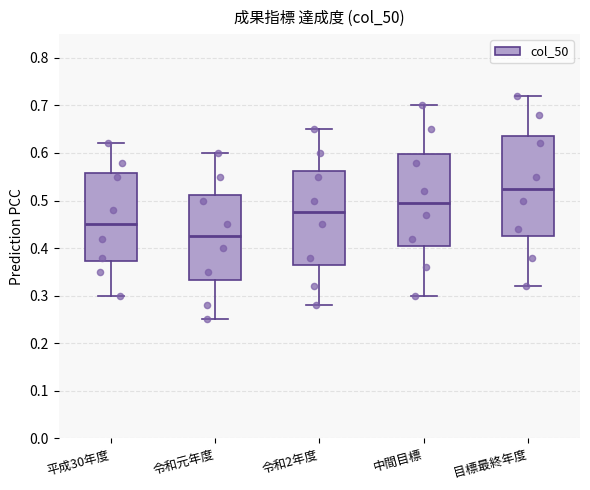

Where is the lower edge of the box for 令和2年度 on the y-axis? The values are not printed on the chart, so give them approximately, as read against the axis.

0.37